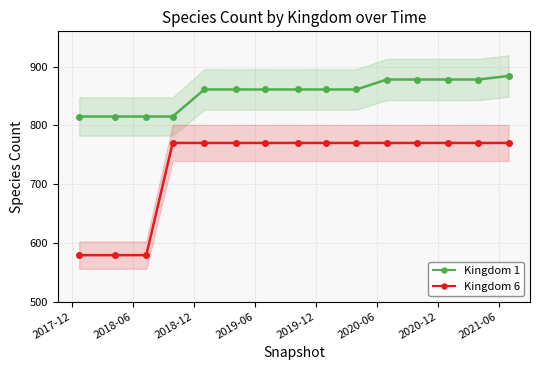

True or false: Kingdom 1 and Kingdom 6 cross at least once.

False